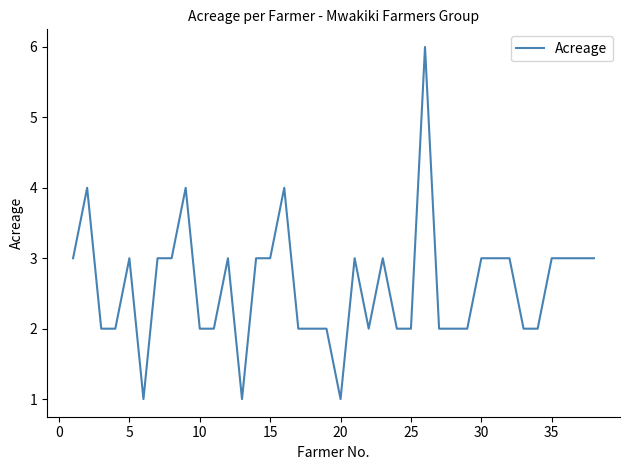

What is the maximum value shown in the chart?

6